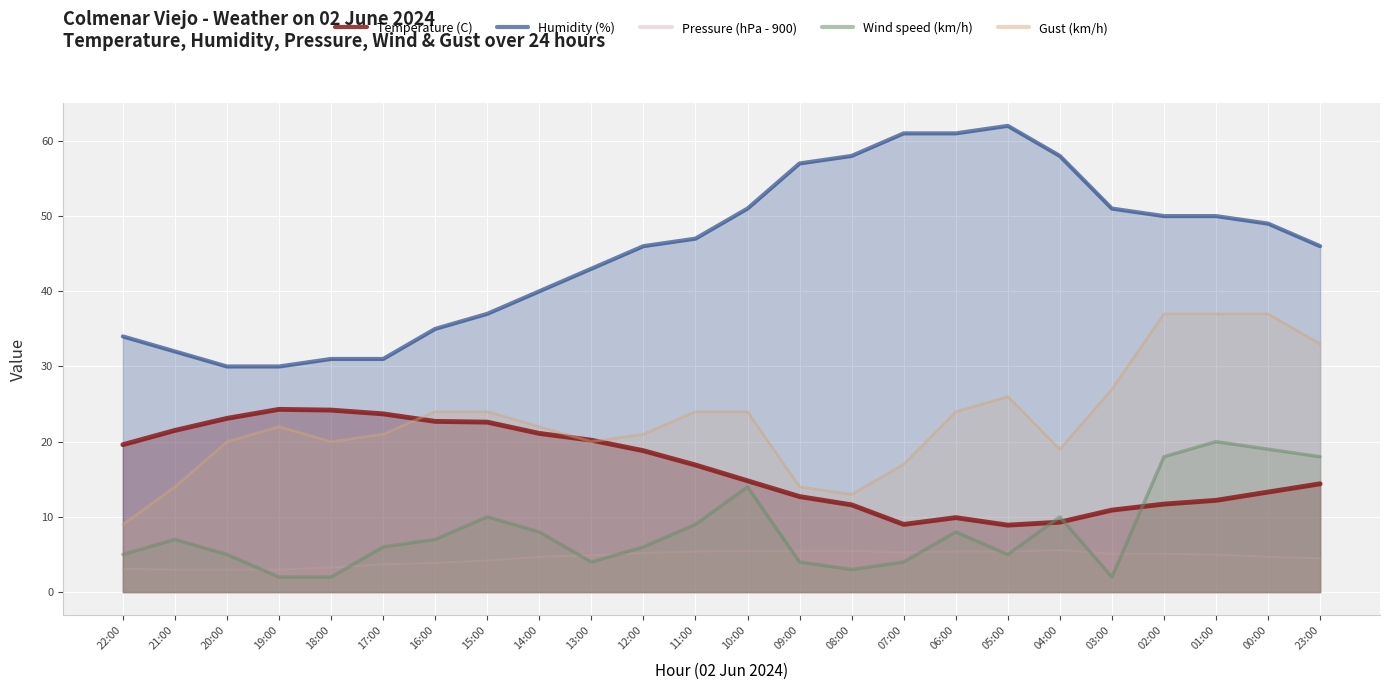

What is the label of the 9th point from the right?

07:00